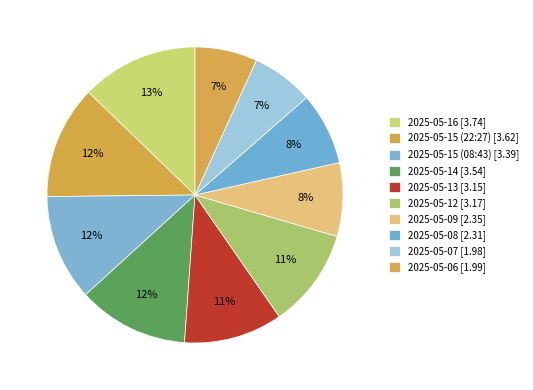

Count the number of slices in the pie.

10